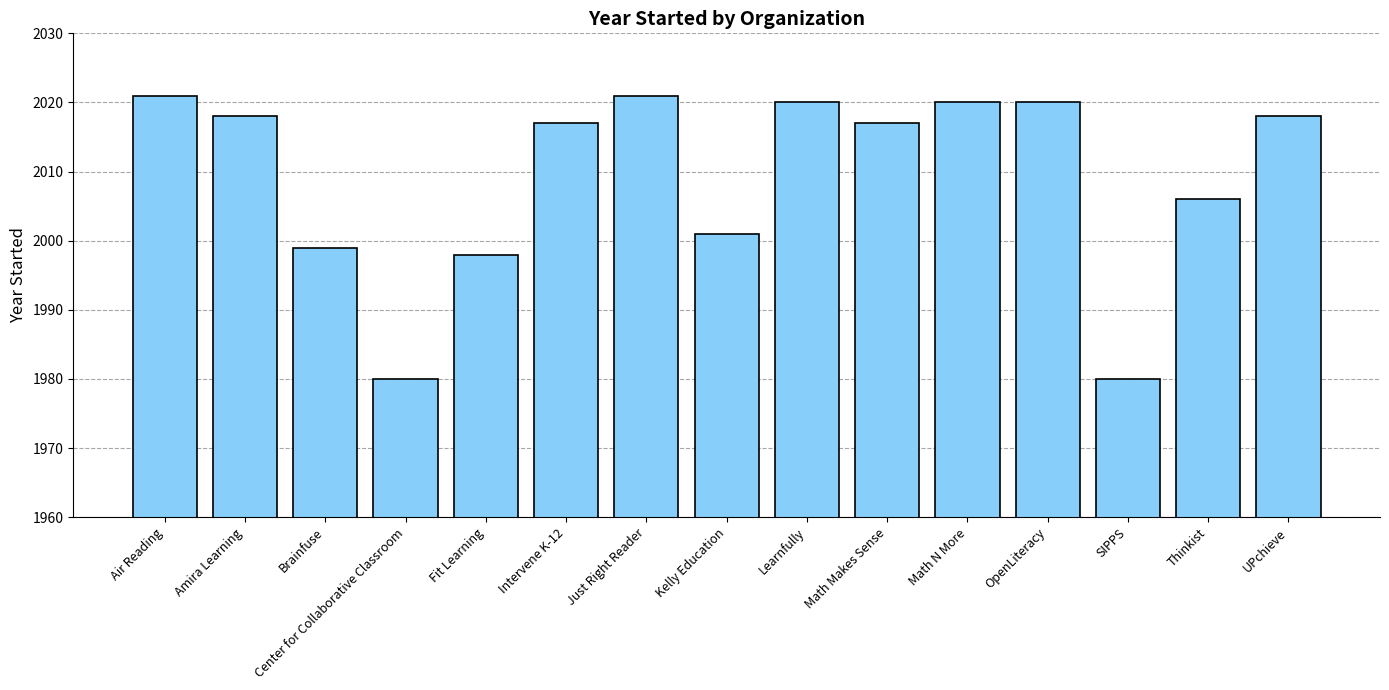

Are the bars horizontal?

No